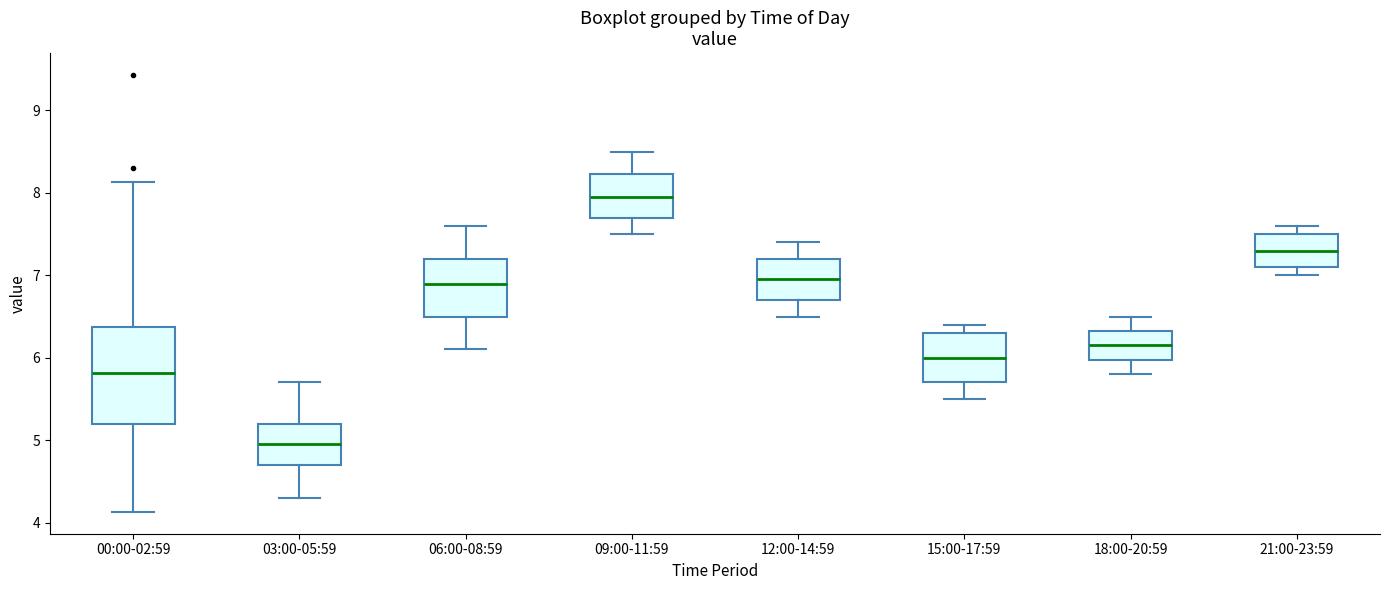

Reading left to right, transcribe this box plot: for each box, give where its median line is, the range the box spans, and where its two whiskers end, as read against the y-axis. The values are not printed on the chart, so give them approximately, as read against the axis.

00:00-02:59: median 5.8, box 5.2 to 6.4, whiskers 4.1 to 8.1
03:00-05:59: median 5.0, box 4.7 to 5.2, whiskers 4.3 to 5.7
06:00-08:59: median 6.9, box 6.5 to 7.2, whiskers 6.1 to 7.6
09:00-11:59: median 8.0, box 7.7 to 8.2, whiskers 7.5 to 8.5
12:00-14:59: median 7.0, box 6.7 to 7.2, whiskers 6.5 to 7.4
15:00-17:59: median 6.0, box 5.7 to 6.3, whiskers 5.5 to 6.4
18:00-20:59: median 6.2, box 6.0 to 6.3, whiskers 5.8 to 6.5
21:00-23:59: median 7.3, box 7.1 to 7.5, whiskers 7.0 to 7.6